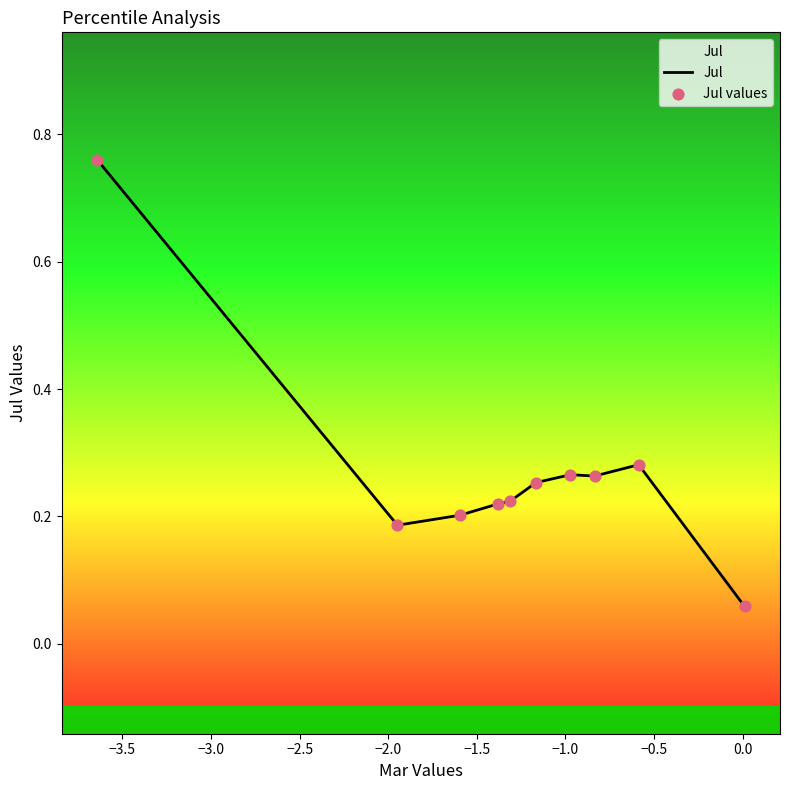

Which series has the widest spread of Y values?

Jul